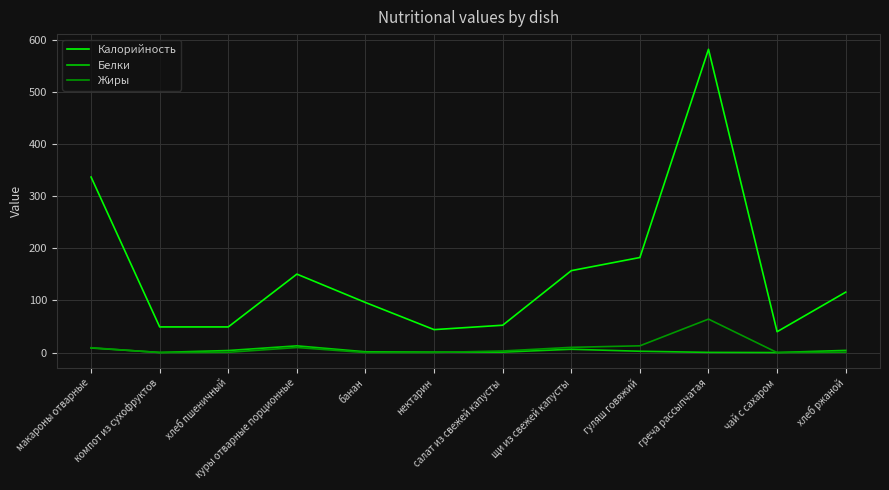

Rank the series by their maximum value, from highest to lowest.

Калорийность, Жиры, Белки